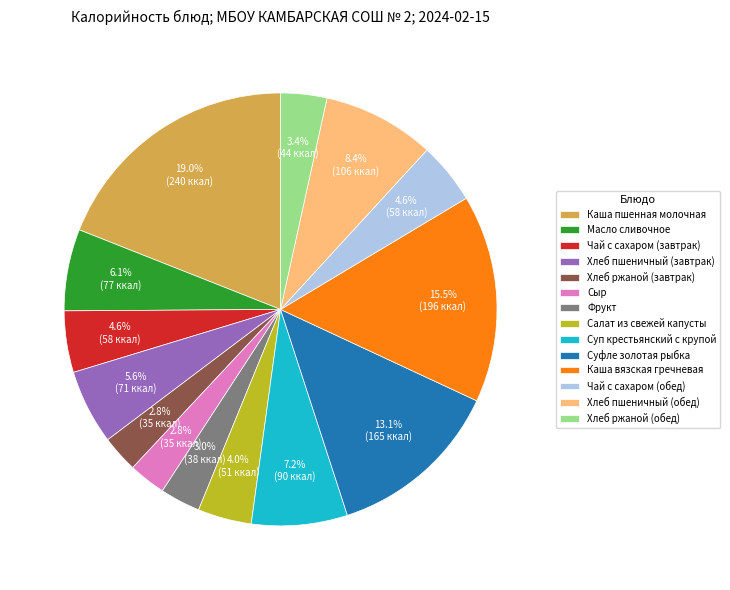

Is the sum of Сыр and Суп крестьянский с крупой greater than half?

No